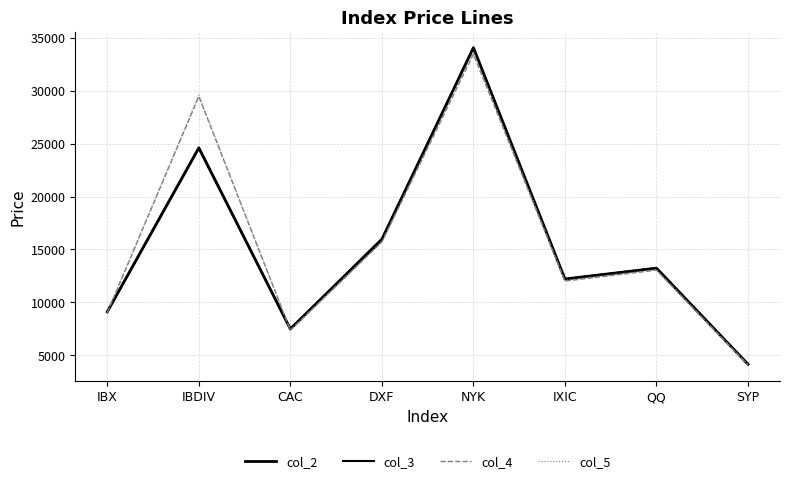

Does the chart display data point markers on the line(s)?

No